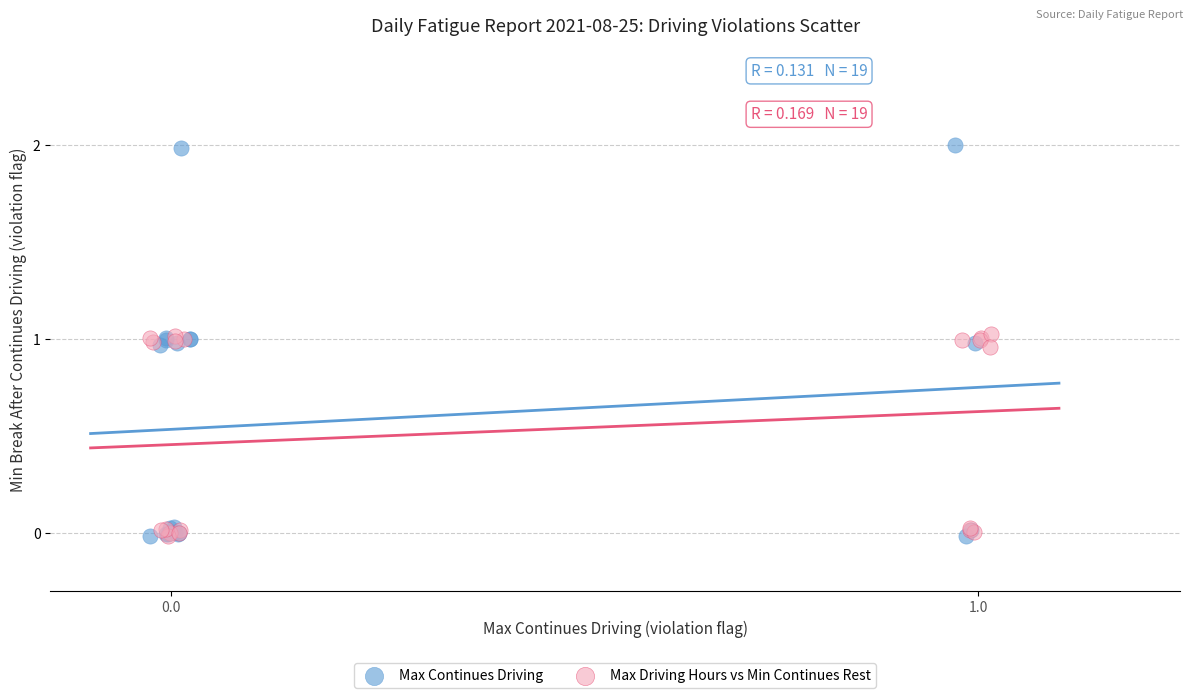

Which series contains the highest Y value?

Max Continues Driving